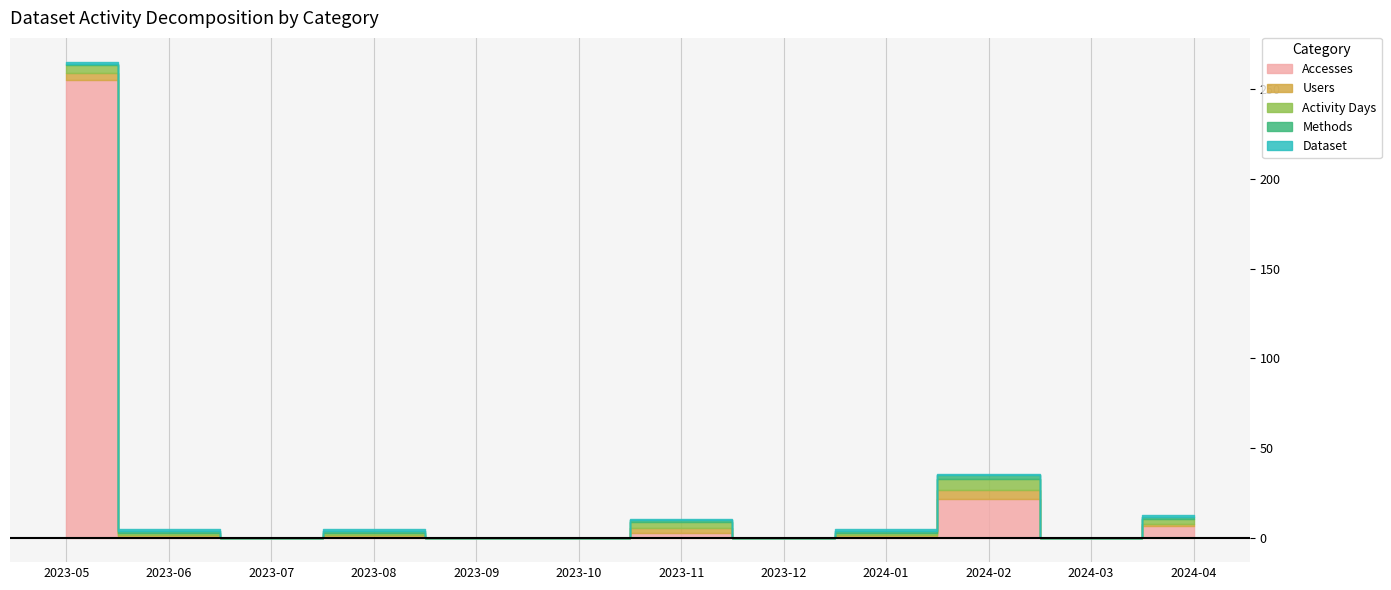

Rank the categories by Accesses value from highest to lowest.

2023-05, 2024-02, 2024-04, 2023-11, 2023-06, 2023-08, 2024-01, 2023-07, 2023-09, 2023-10, 2023-12, 2024-03